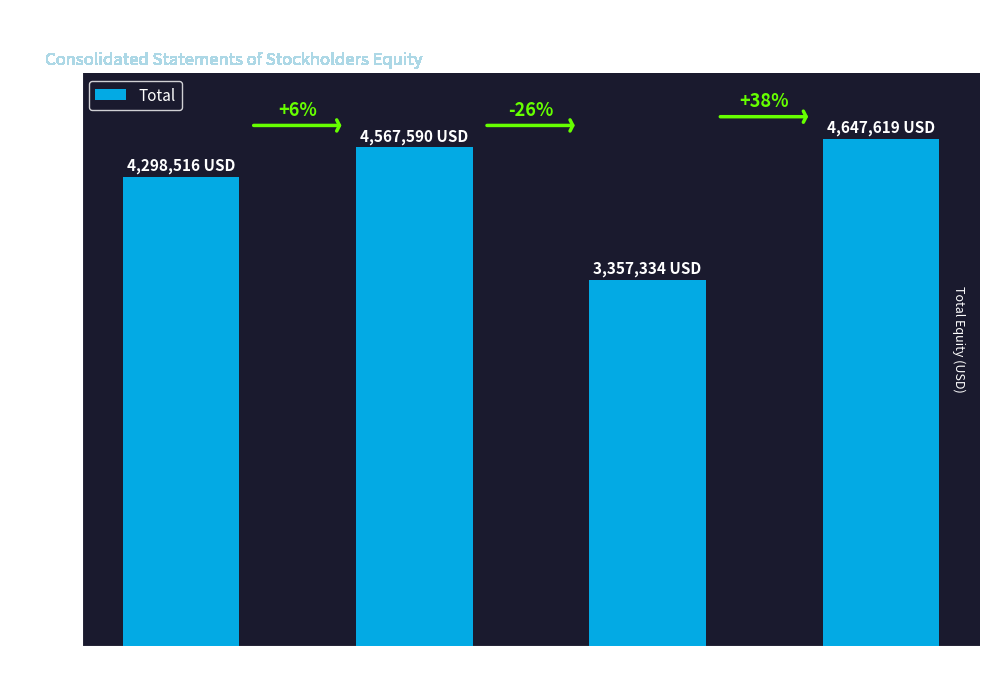

What is the change in value from Dec. 28, 2019 to Sep. 28, 2019?

+80029